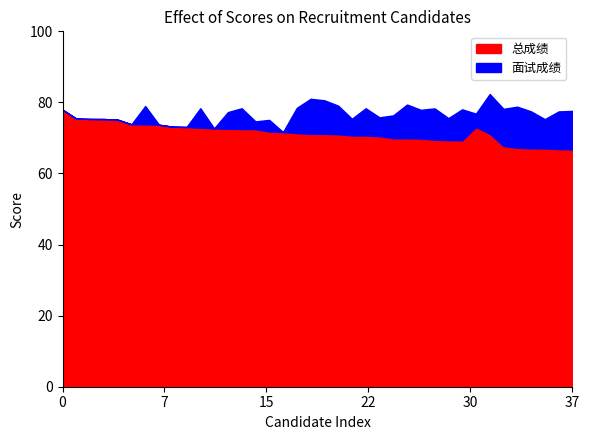

Reading left to right, list all the values displayed in this chart.

面试成绩: 1=77.9	2=75.4	3=75.3	4=75.3	5=75.1	6=73.8	7=79.0	8=73.7	9=73.2	10=73.1	11=78.4	12=72.7	13=77.3	14=78.4	15=74.7	16=75.1	17=71.7	18=78.5	19=81.0	20=80.6	21=79.1	22=75.4	23=78.4	24=75.8	25=76.4	26=79.4	27=77.9	28=78.3	29=75.6	30=78.1	31=76.8	32=82.4	33=78.2	34=78.8	35=77.5	36=75.3	37=77.5	38=77.6
总成绩: 1=77.9	2=75.4	3=75.3	4=75.3	5=75.1	6=73.8	7=73.8	8=73.7	9=73.2	10=73.1	11=72.9	12=72.7	13=72.6	14=72.5	15=72.5	16=71.8	17=71.7	18=71.4	19=71.2	20=71.2	21=71.0	22=70.7	23=70.7	24=70.5	25=69.9	26=69.9	27=69.9	28=69.5	29=69.4	30=69.3	31=73.1	32=71.2	33=67.8	34=67.2	35=67.1	36=67.0	37=66.9	38=66.8